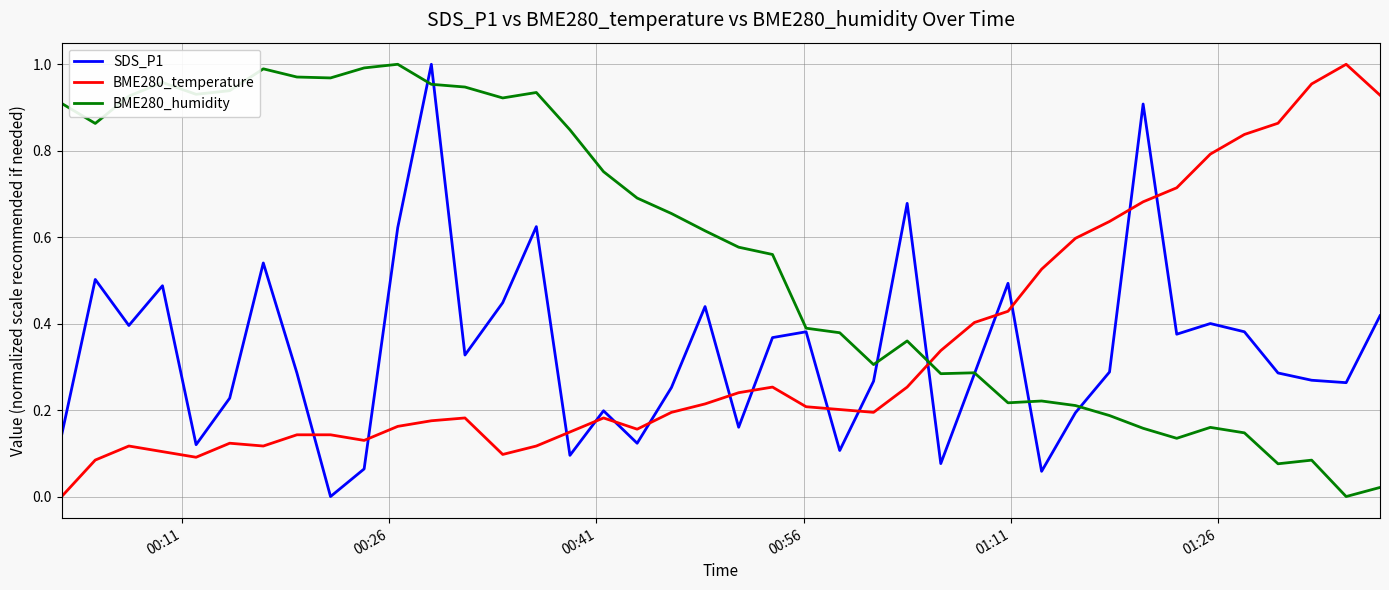

True or false: SDS_P1 and BME280_temperature cross at least once.

True